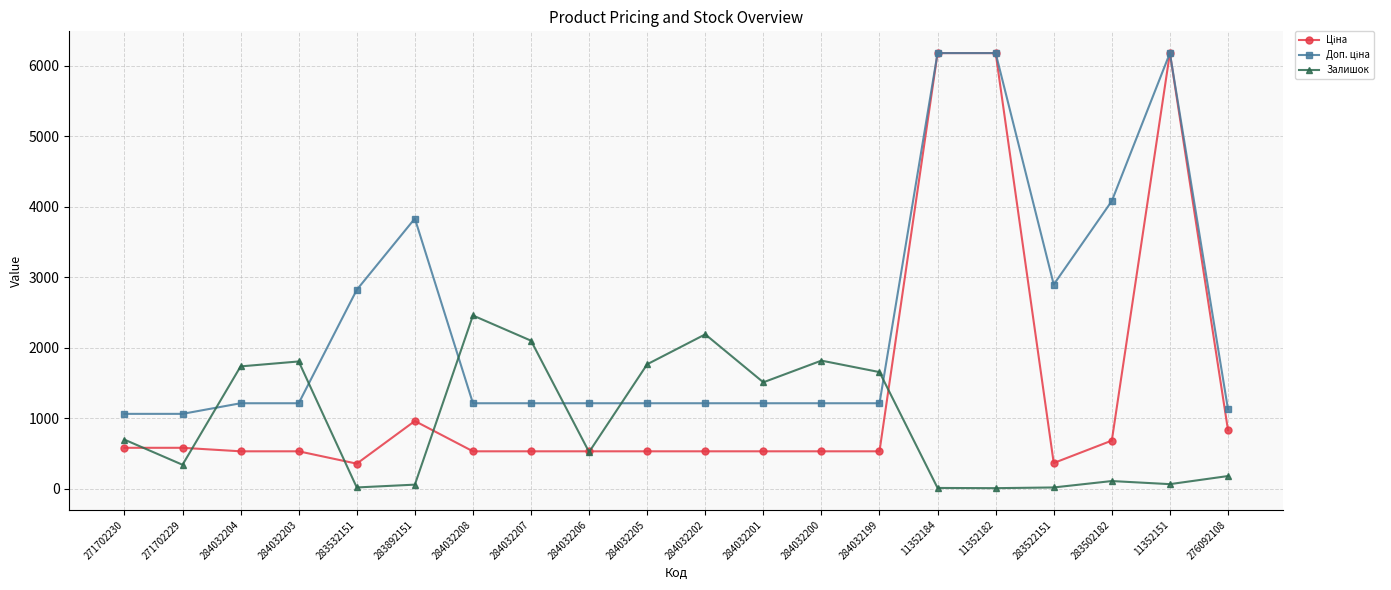

True or false: Залишок has a value of 5.0 at 11352182.

True